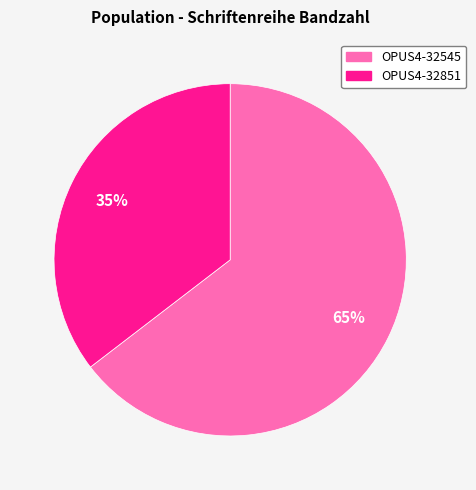

Which has a higher value, OPUS4-32851 or OPUS4-32545?

OPUS4-32545